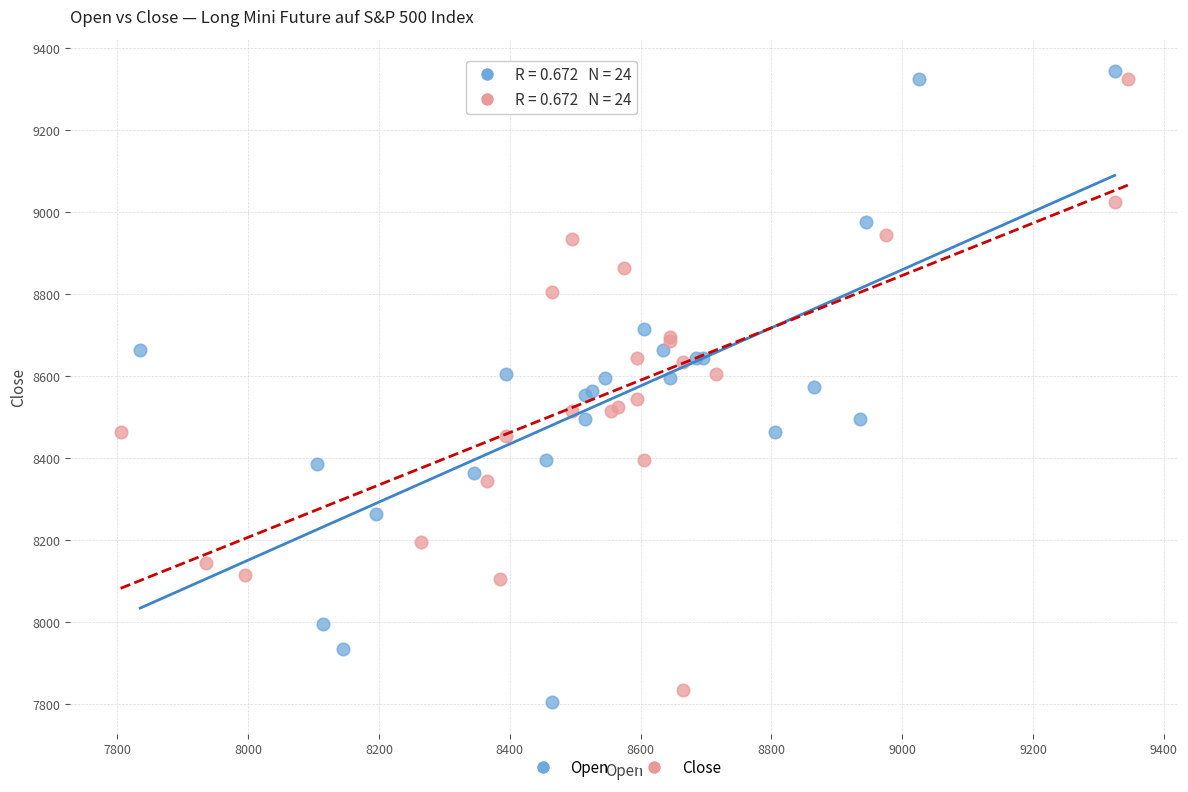

What are all the series names shown in the legend?

Open, Close